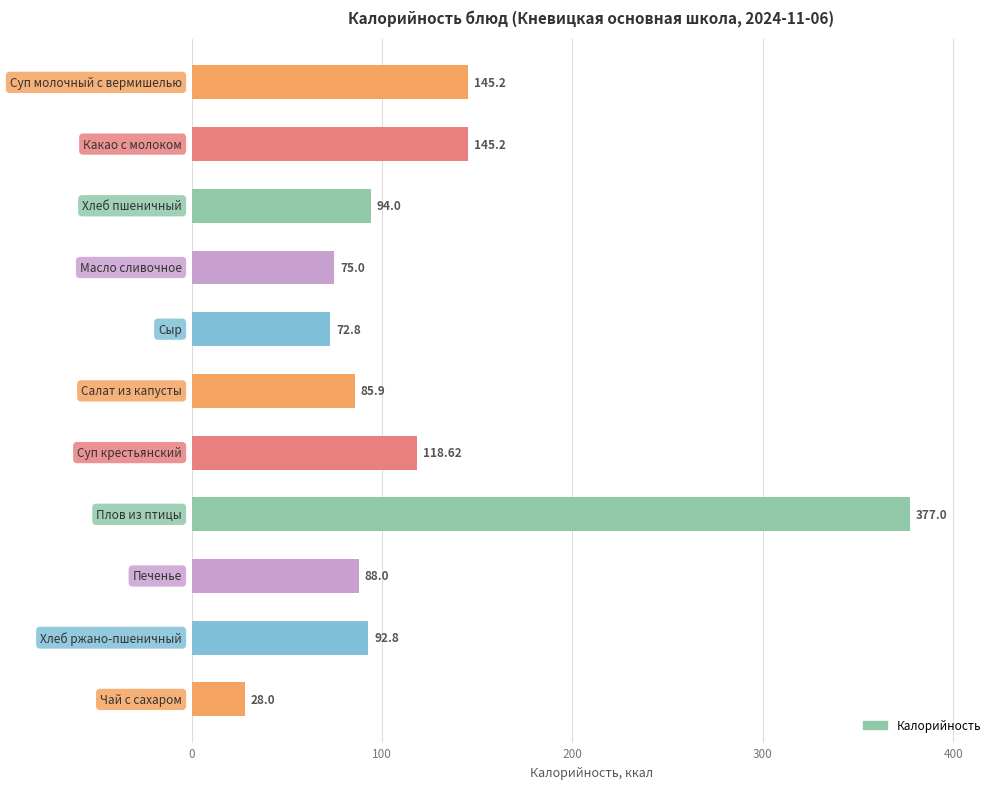

What is the difference between the second highest and second lowest values?

72.4